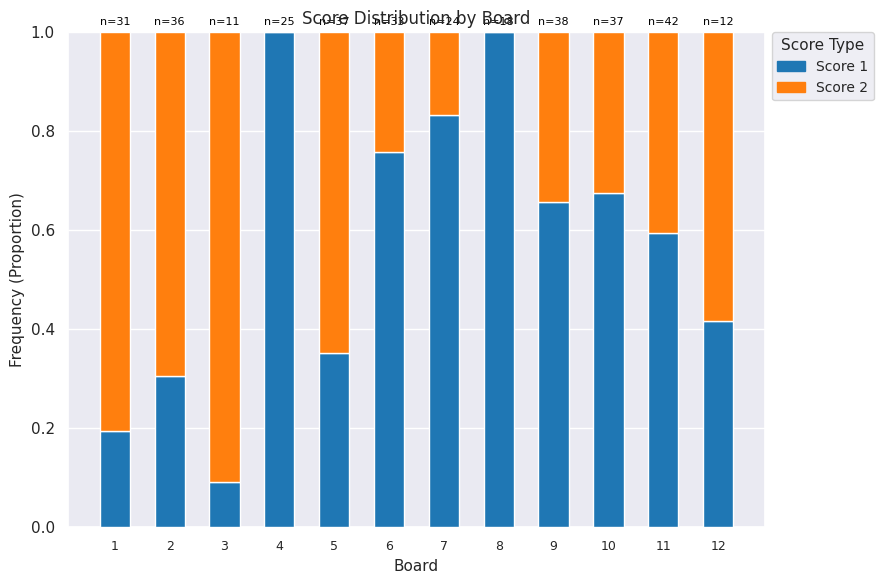

True or false: Score 1 has a value of 0.8 at 7.

True